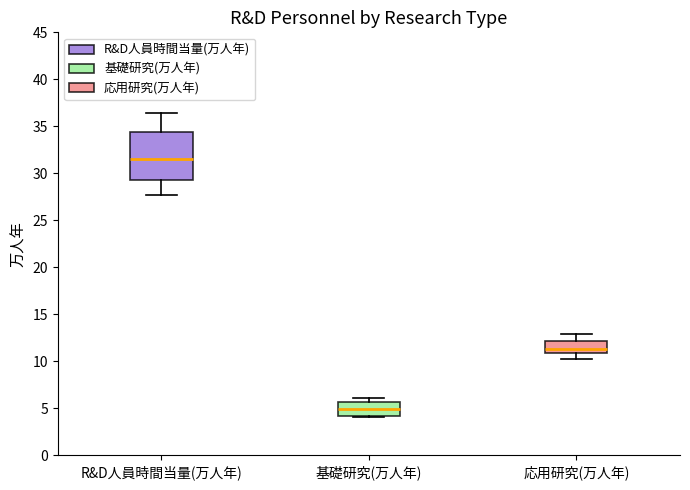

Which box has the lowest median line?

基礎研究(万人年)